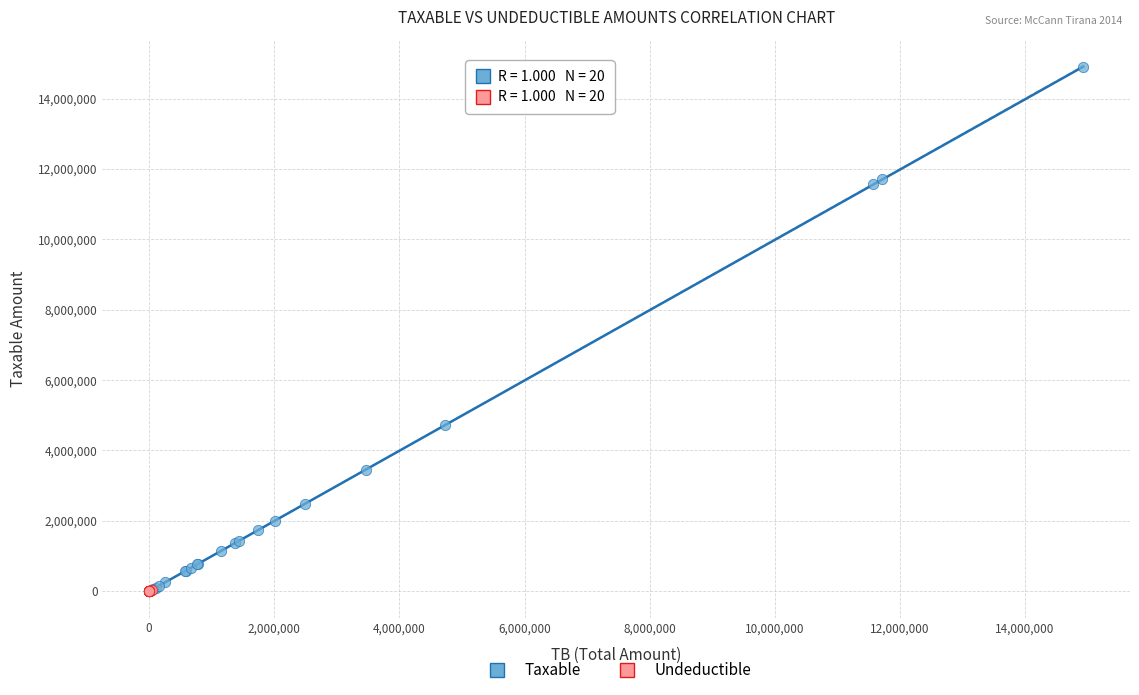

Which series contains the highest Y value?

Taxable